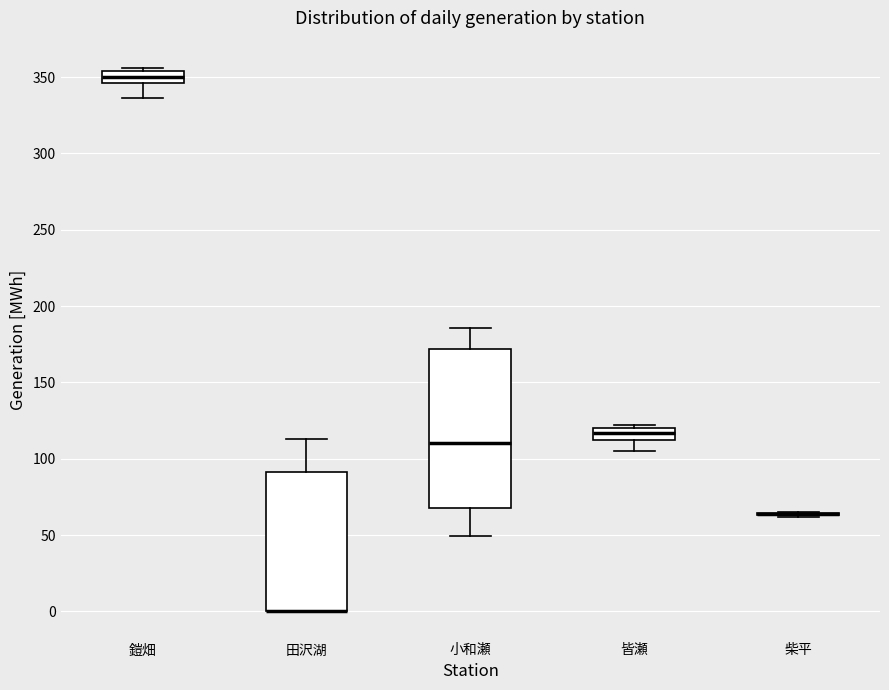

Reading left to right, transcribe this box plot: for each box, give where its median line is, the range the box spans, and where its two whiskers end, as read against the y-axis. The values are not printed on the chart, so give them approximately, as read against the axis.

鎧畑: median 350, box 345 to 355, whiskers 335 to 355 (just above the box's upper edge)
田沢湖: median 0 (drawn on the box's lower edge), box 0 to 90, whiskers 0 to 115
小和瀬: median 110, box 70 to 170, whiskers 50 to 185
皆瀬: median 115 (inside the box), box 115 to 120, whiskers 105 to 120 (just above the box's upper edge)
柴平: box collapsed to a line at 65, whiskers 60 to 65